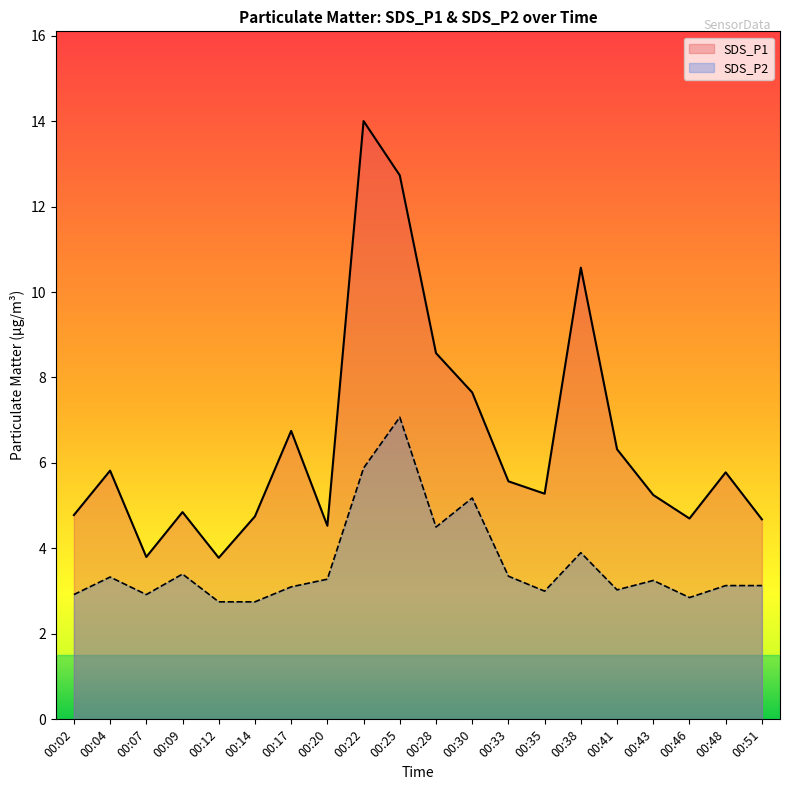

What is the lowest value of the SDS_P1 series?

3.8